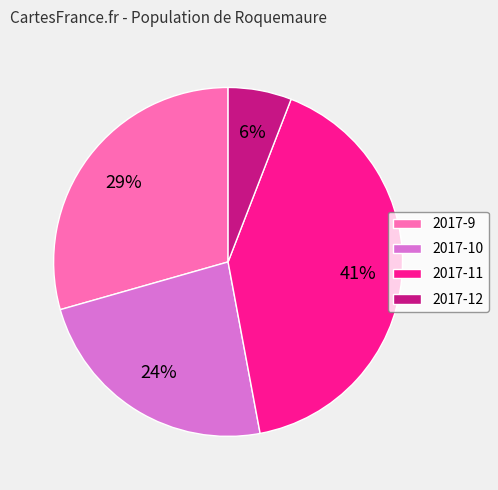

To the nearest percent, what is the combined percentage of 2017-9 and 2017-12?

35%